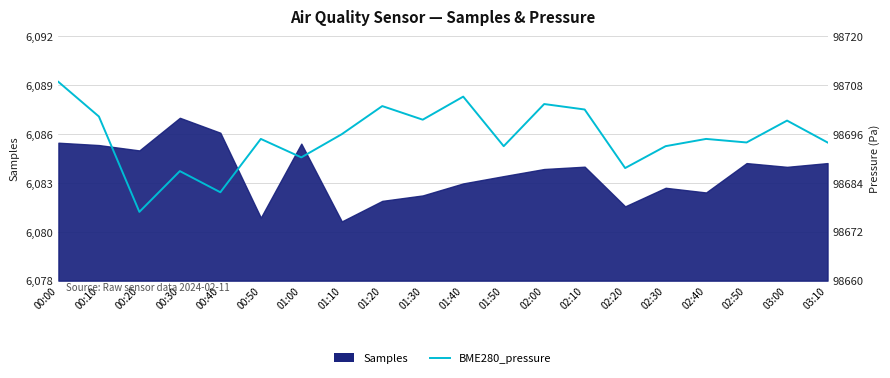

Which label corresponds to the smallest value in the chart?

00:20